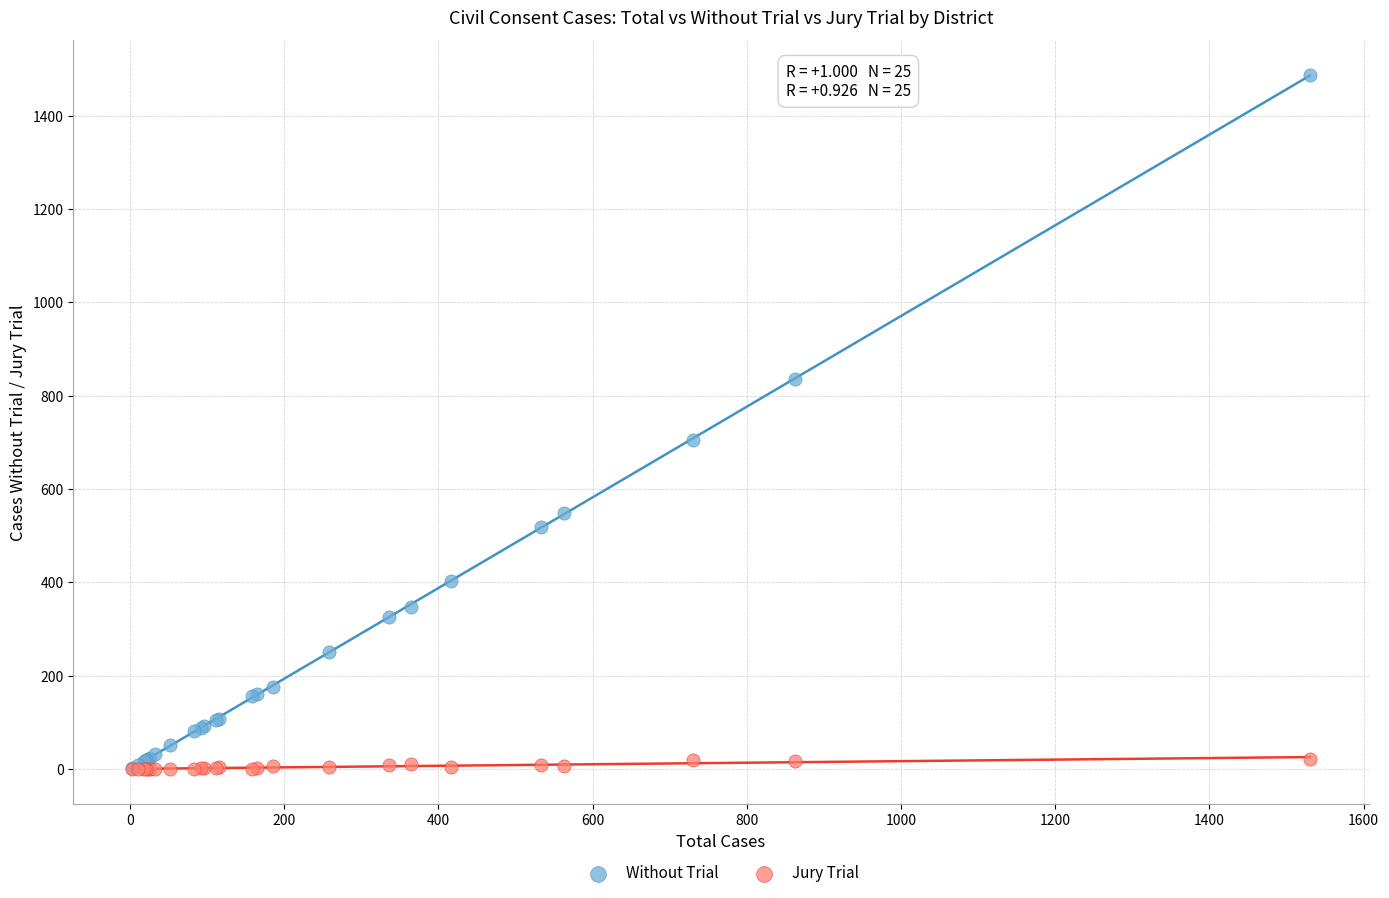

In the Without Trial series, what Y value is closest to 745?

705